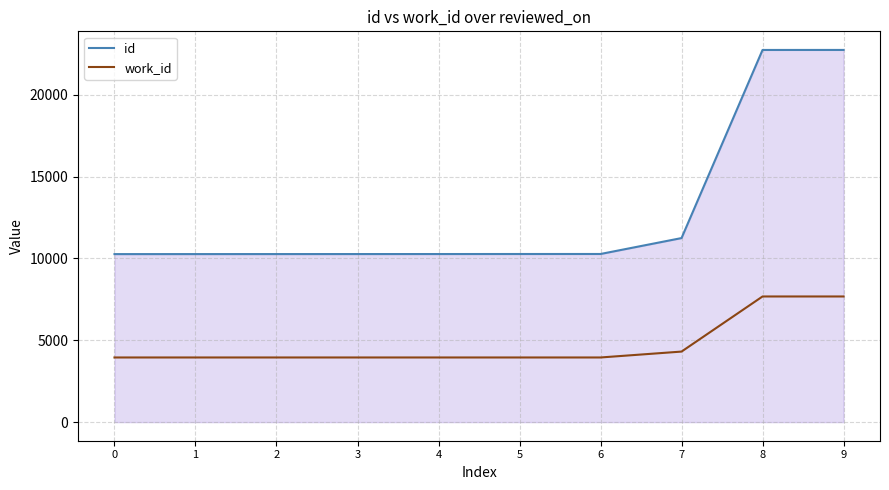

Is the value of work_id at 9 greater than the value of id at 4?

No